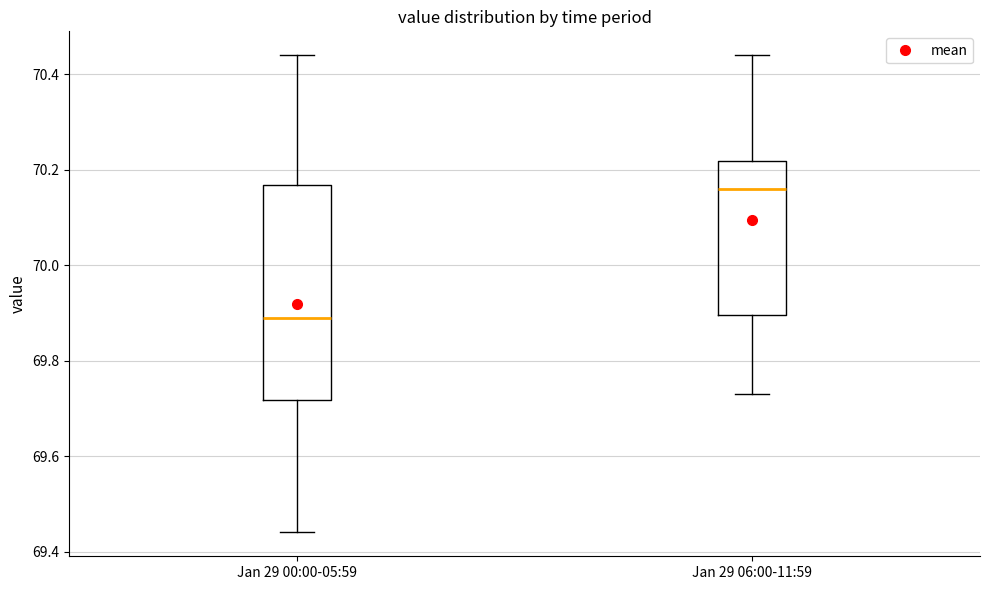

Reading left to right, read every box against the y-axis: the position of its median line, the range the box covers, and the ends of its whiskers. The values are not printed on the chart, so give them approximately, as read against the axis.

Jan 29 00:00-05:59: median 69.90, box 69.72 to 70.16, whiskers 69.44 to 70.44
Jan 29 06:00-11:59: median 70.16, box 69.90 to 70.22, whiskers 69.74 to 70.44